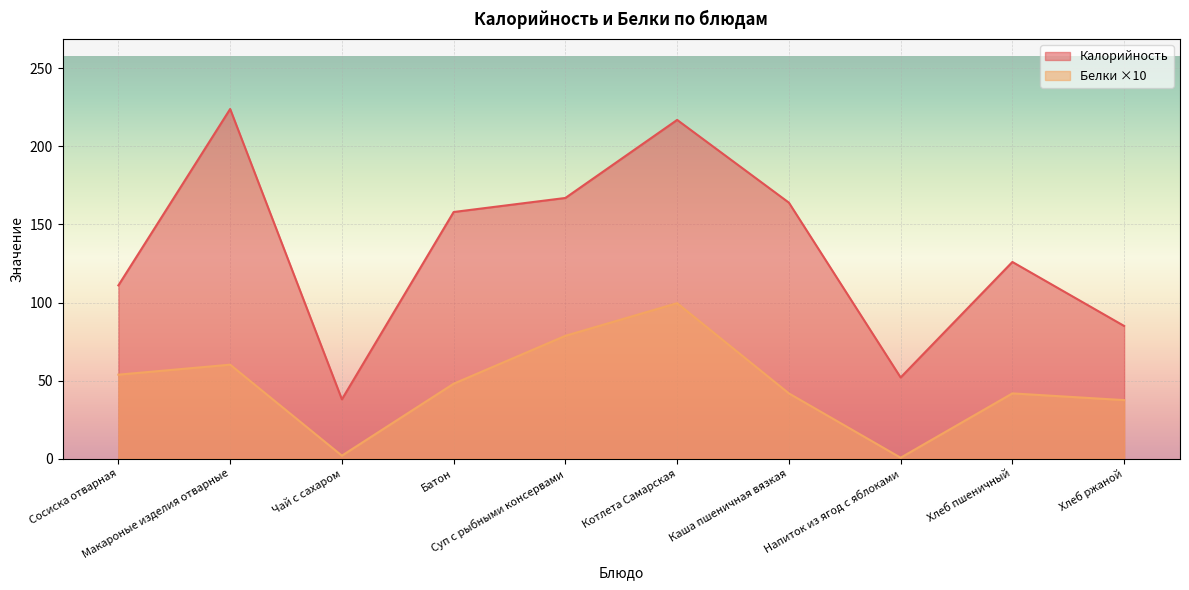

The value of Калорийность at Чай с сахаром is 38.0. True or false?

True